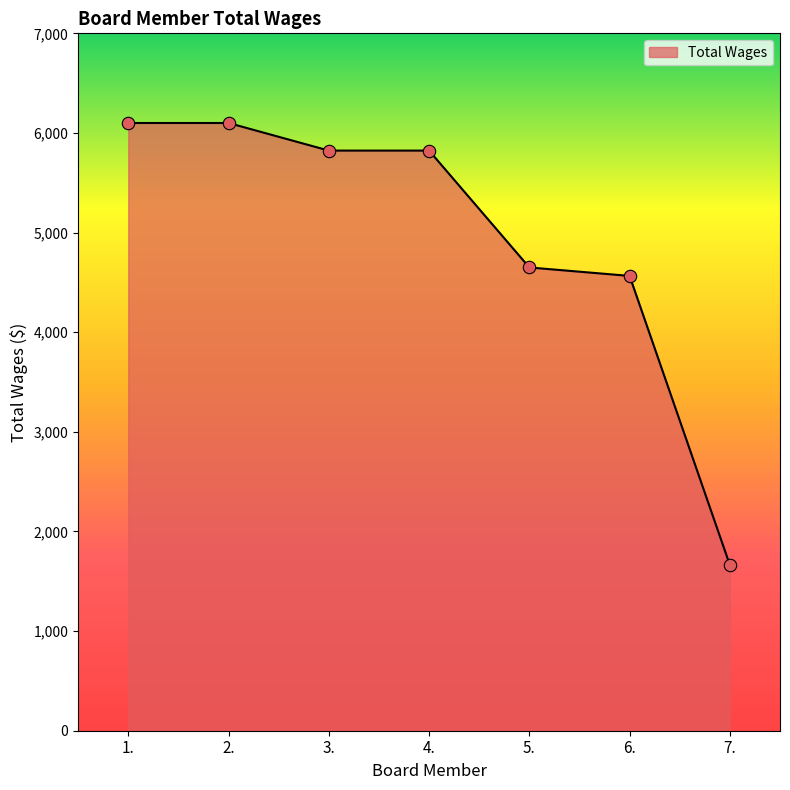

Approximately how many times larger is the value at 5. compared to 1.?

0.8